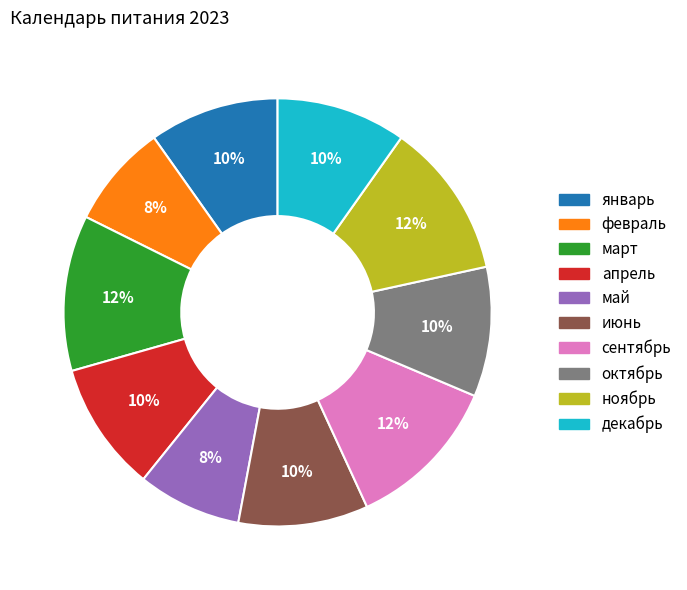

Do октябрь and сентябрь together represent more than half of the pie?

No